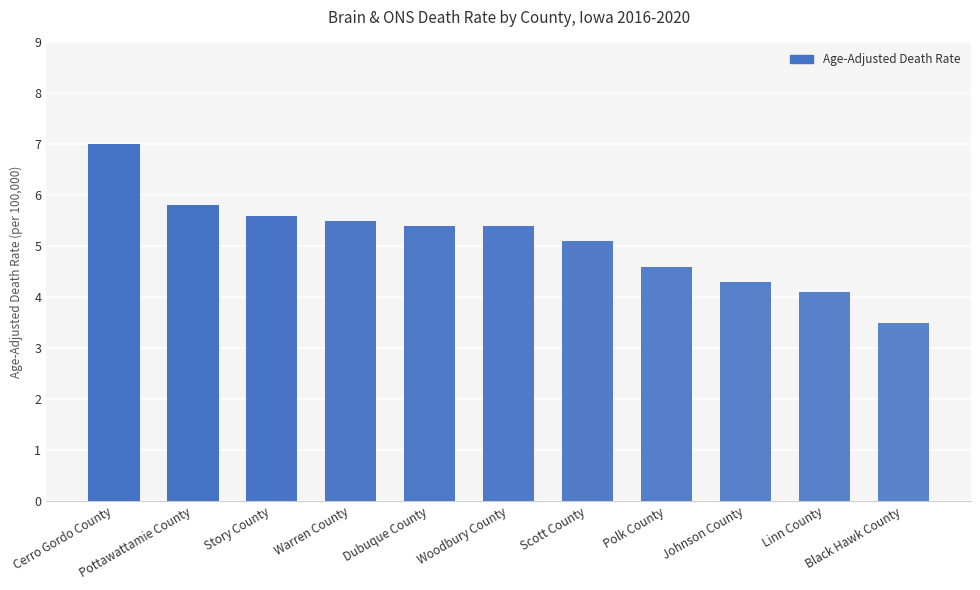

Are the bars horizontal?

No